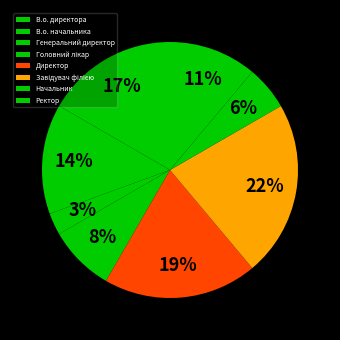

Rank the categories by value from lowest to highest.

Генеральний директор, Начальник, Головний лікар, Ректор, В.о. начальника, В.о. директора, Директор, Завідувач філією